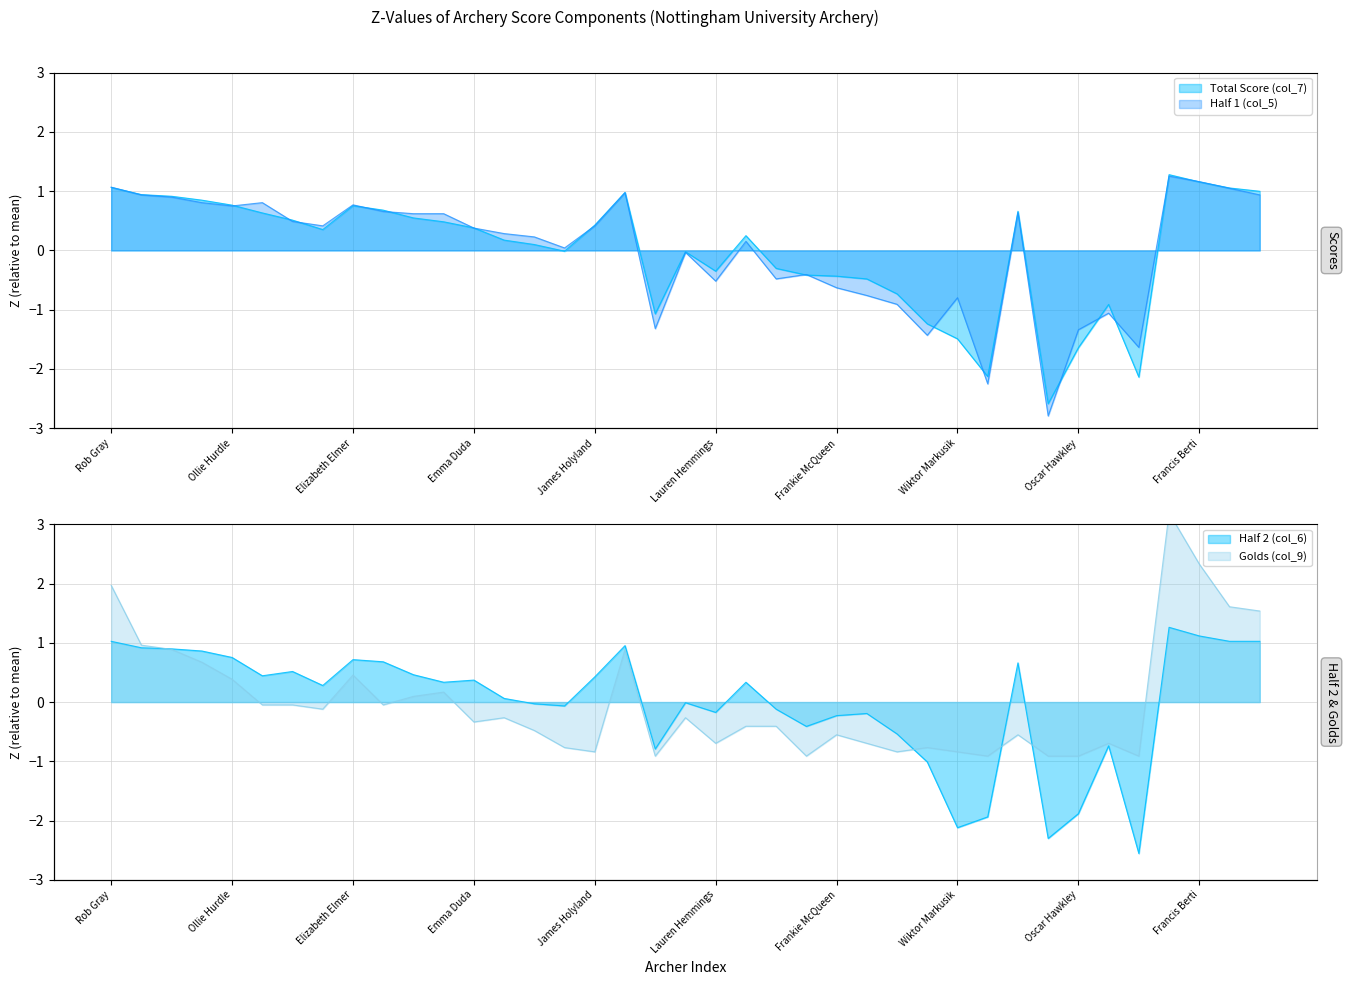

Which category has the highest value across all series?

Ashe Morgan